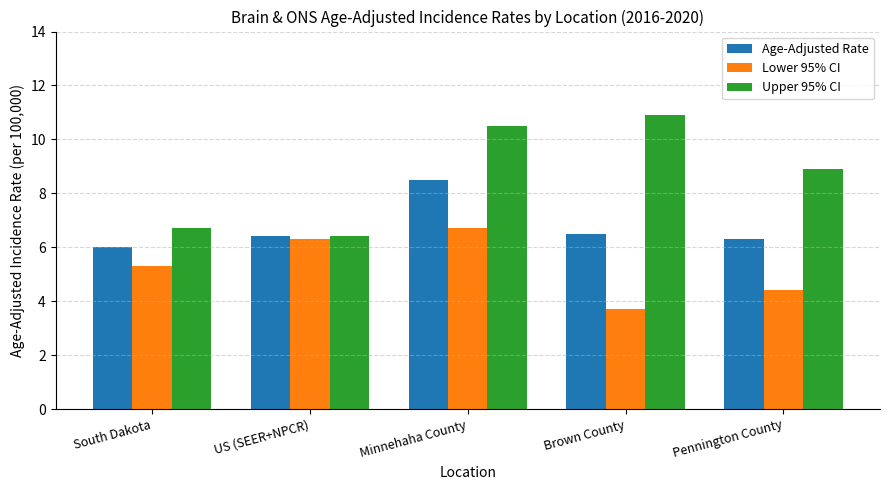

Which category has the highest value across all series?

Brown County